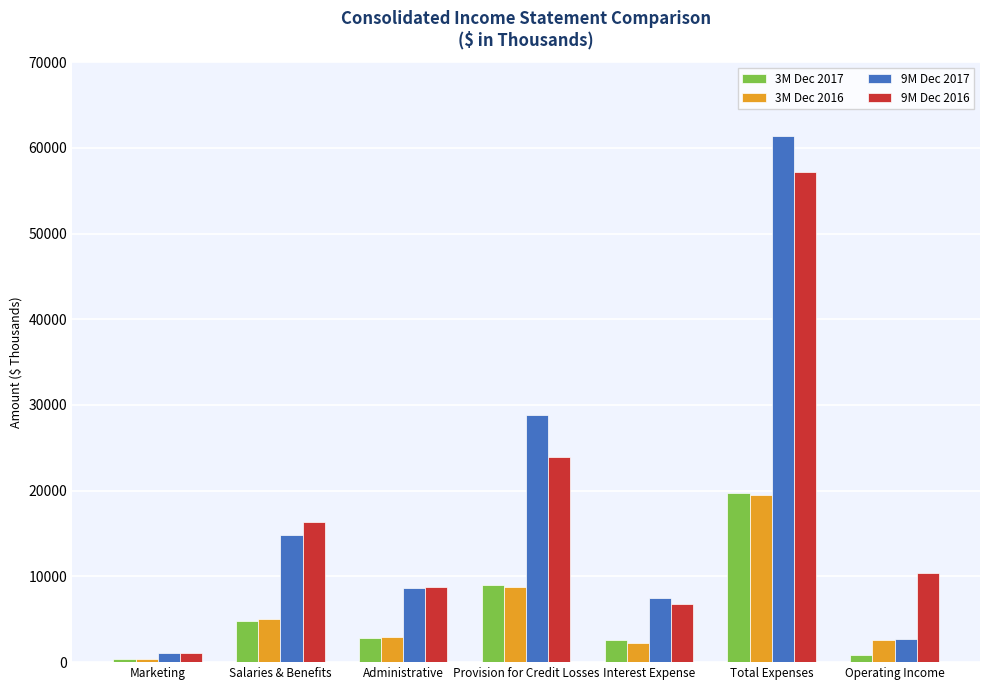

List the labels in order of 9M Dec 2016 value, largest first.

Total Expenses, Provision for Credit Losses, Salaries & Benefits, Operating Income, Administrative, Interest Expense, Marketing